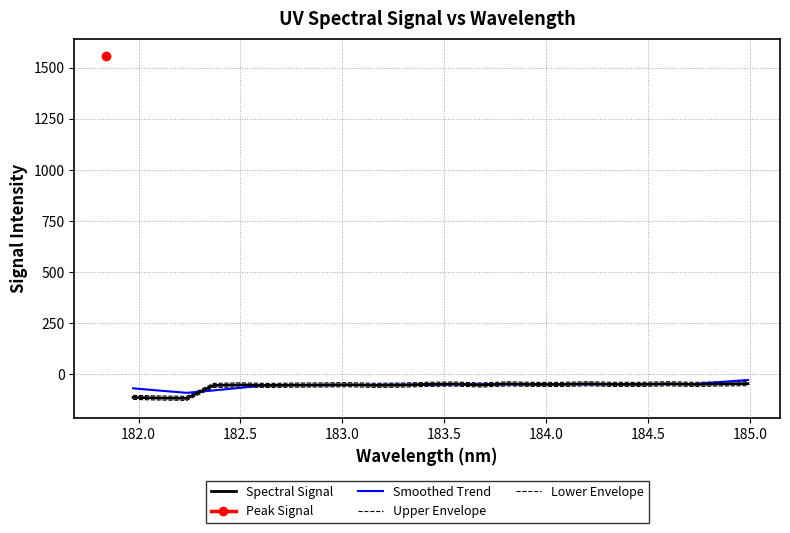

Which series ends up on top after the final intersection of Smoothed Trend and Upper Envelope?

Smoothed Trend